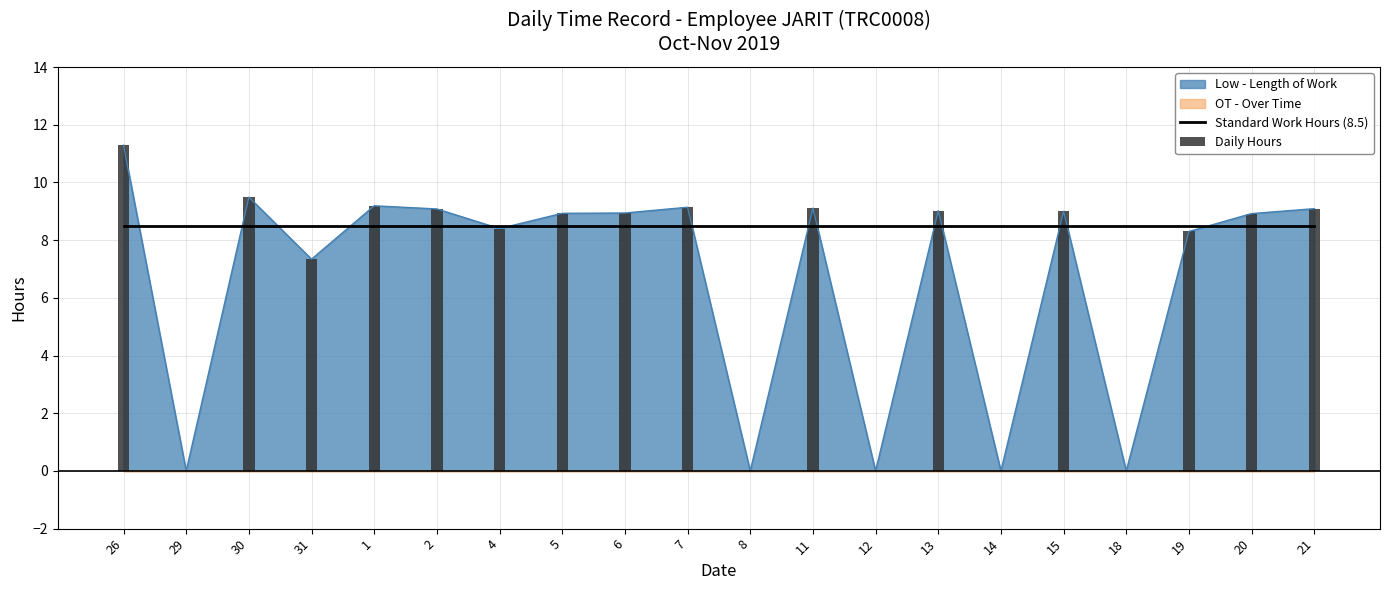

Rank the categories by Daily Hours value from lowest to highest.

29, 8, 12, 14, 18, 31, 19, 4, 20, 5, 6, 15, 13, 2, 21, 11, 7, 1, 30, 26